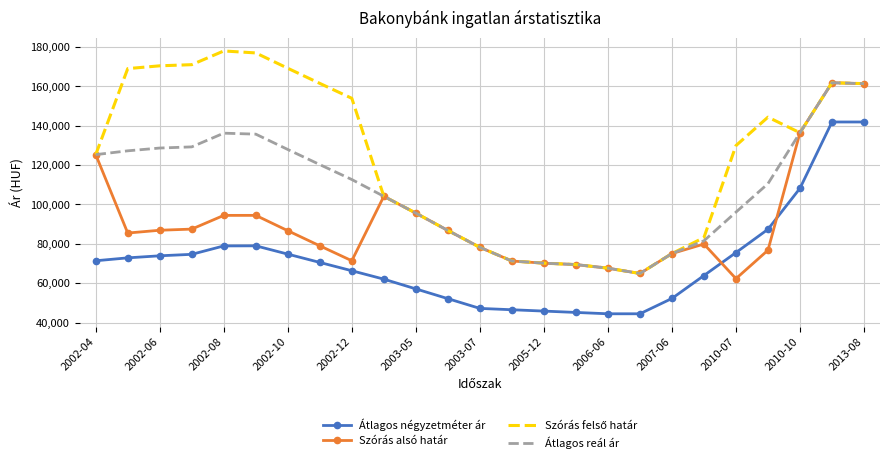

How many distinct data groups are displayed?

4